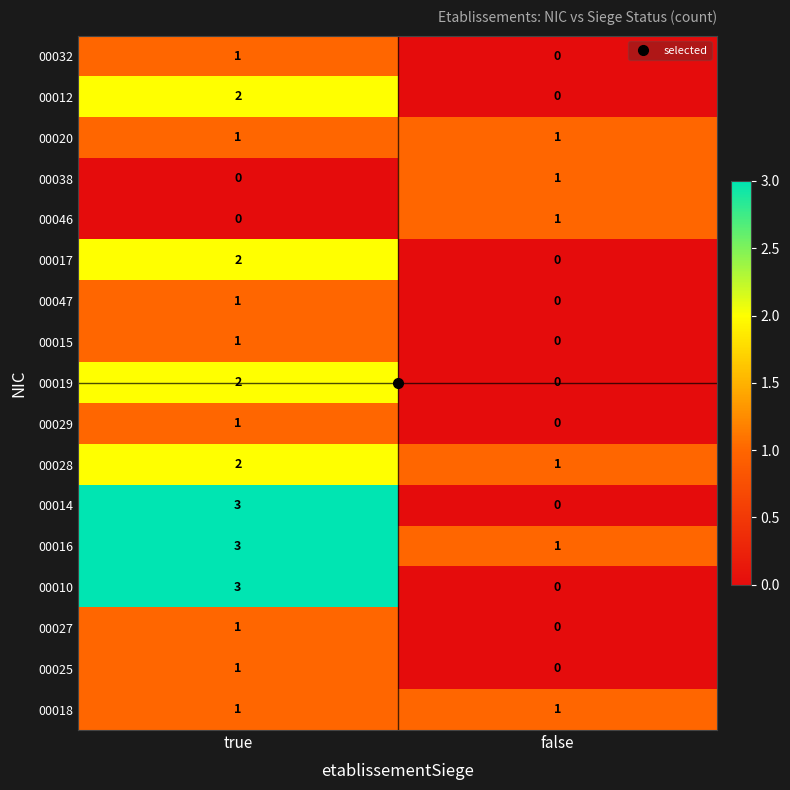

At which label is 00010 closest to 1?

false